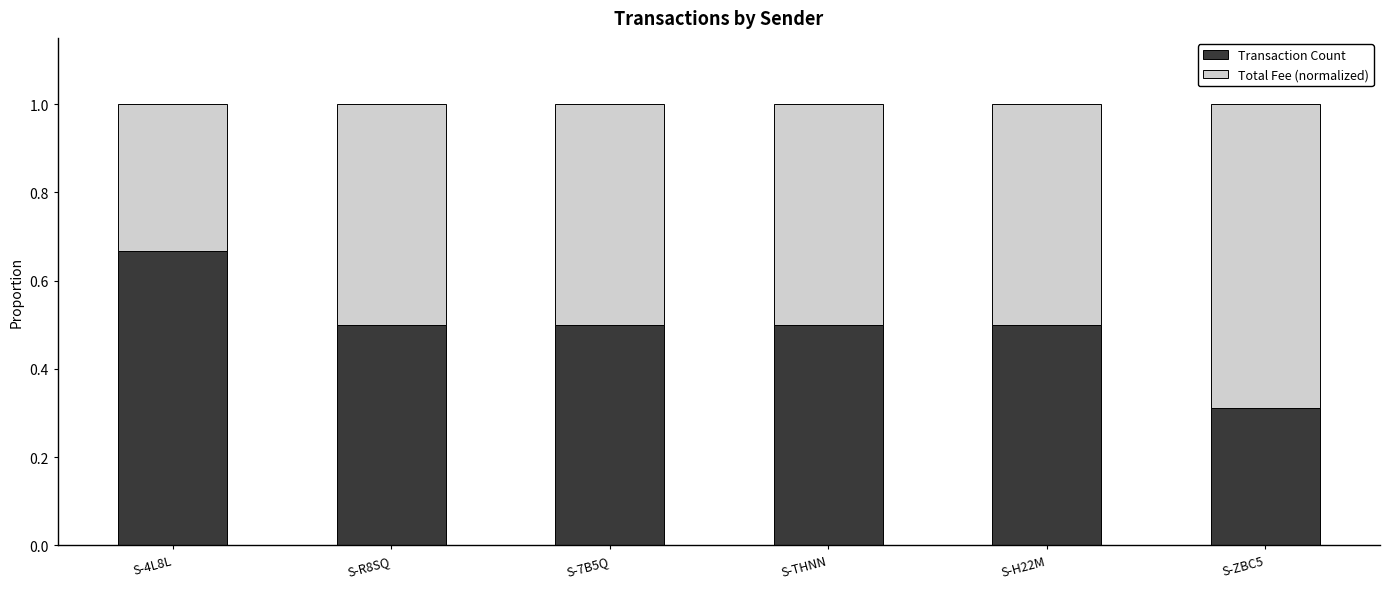

What is the total value across all series at S-ZBC5?

1.0